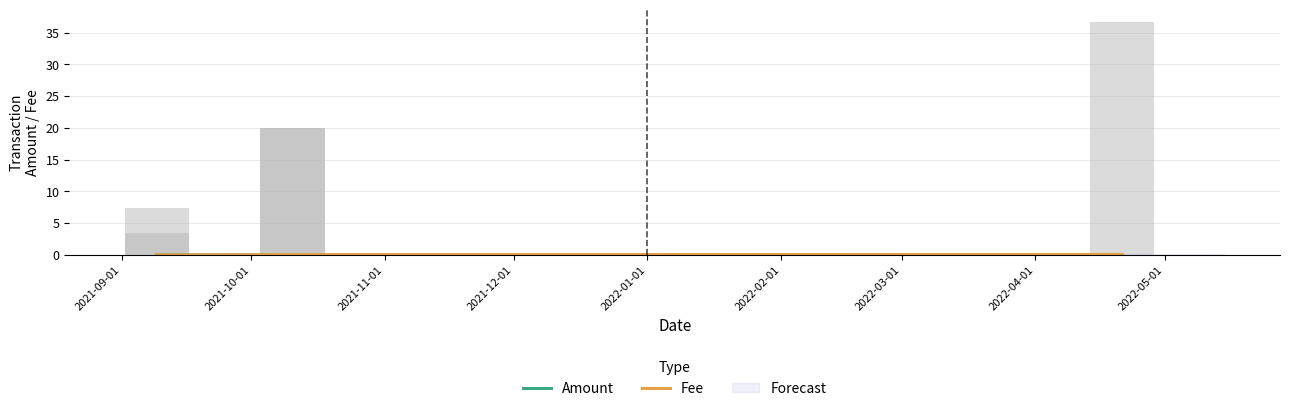

Which series has the largest total across all categories?

Fee